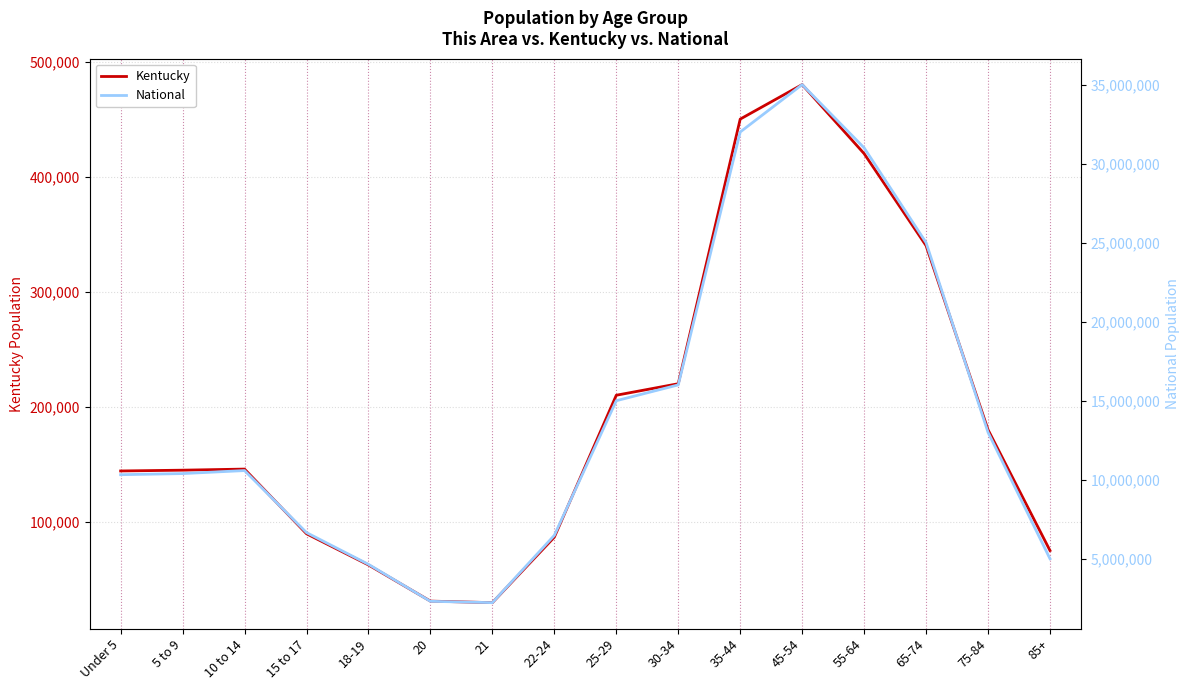

What is the label of the 10th point from the left?

30-34